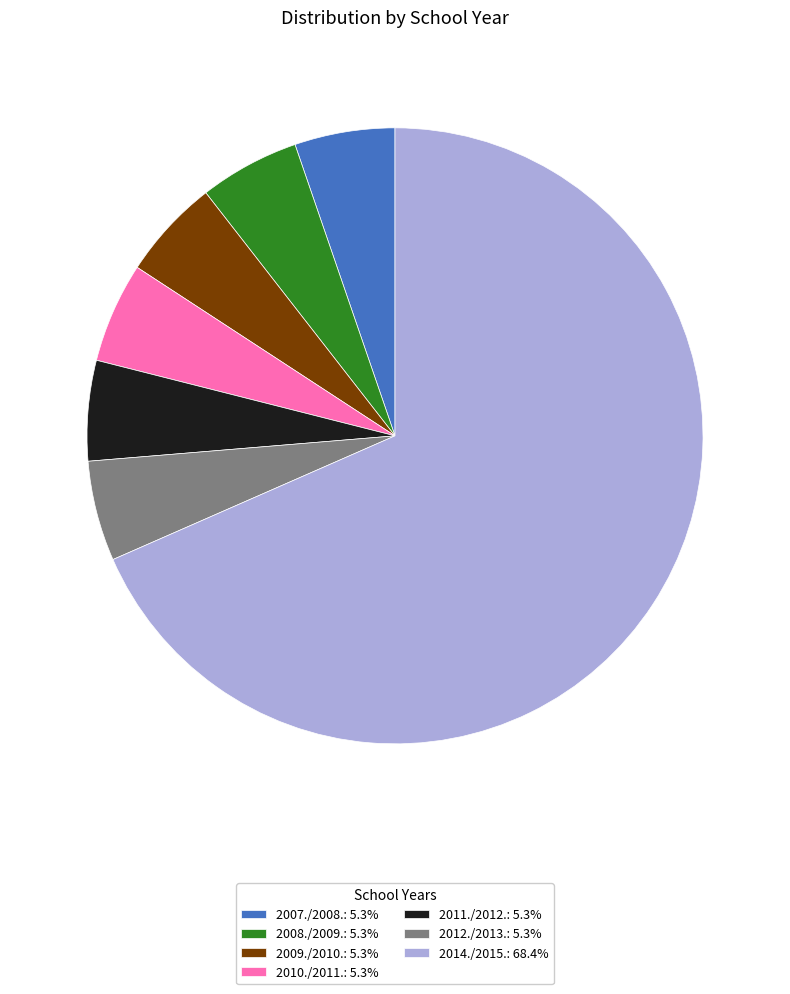

Which slice represents more than half of the pie?

2014./2015.